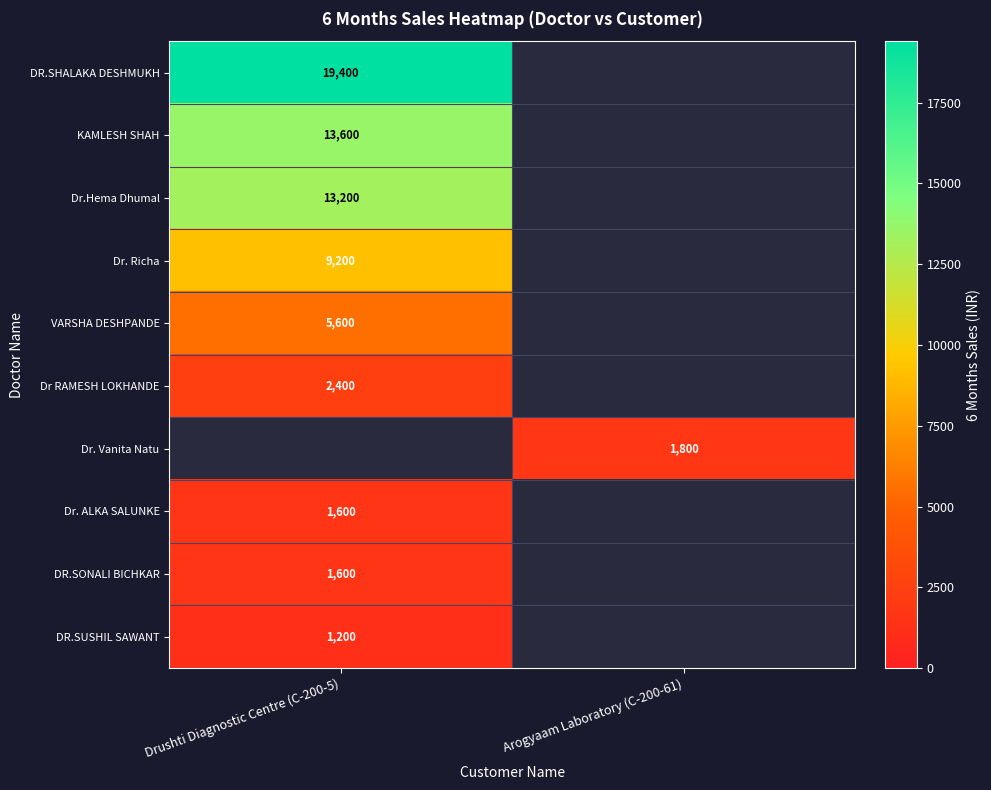

Is the value of DR.SONALI BICHKAR at Drushti Diagnostic Centre (C-200-5) greater than the value of DR.SHALAKA DESHMUKH at Drushti Diagnostic Centre (C-200-5)?

No